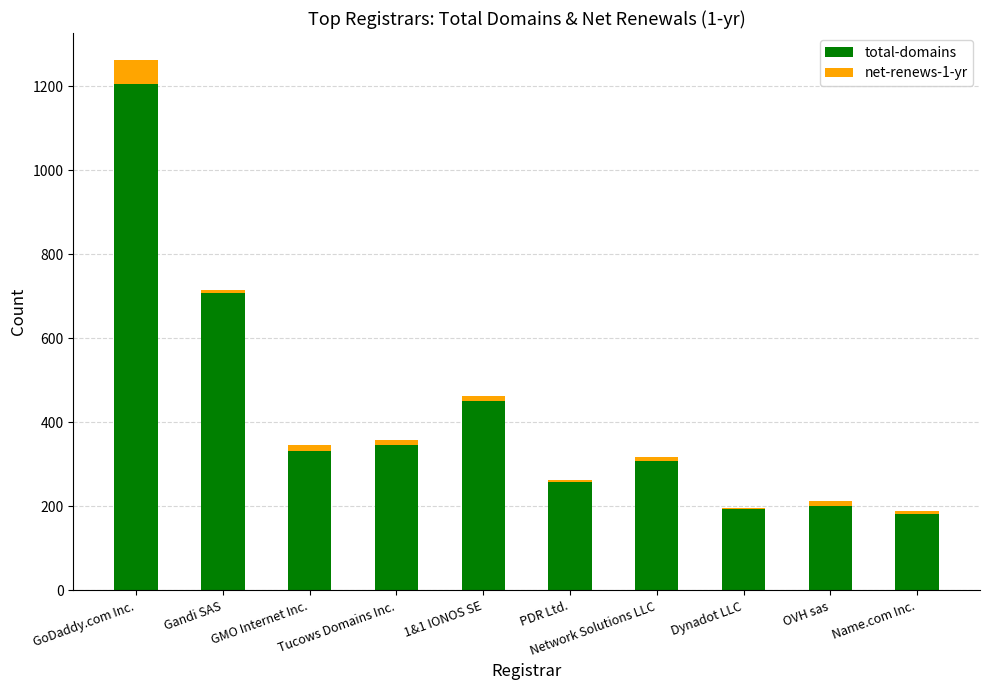

What is the average value of the total-domains series?

418